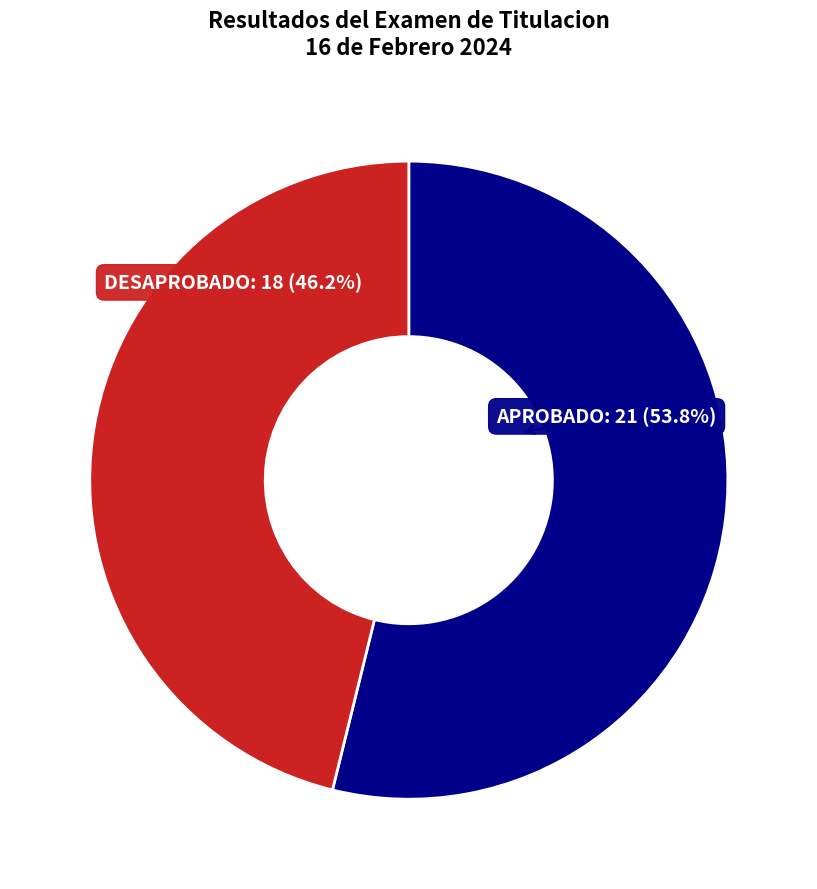

To the nearest percent, what is the average slice percentage?

50%